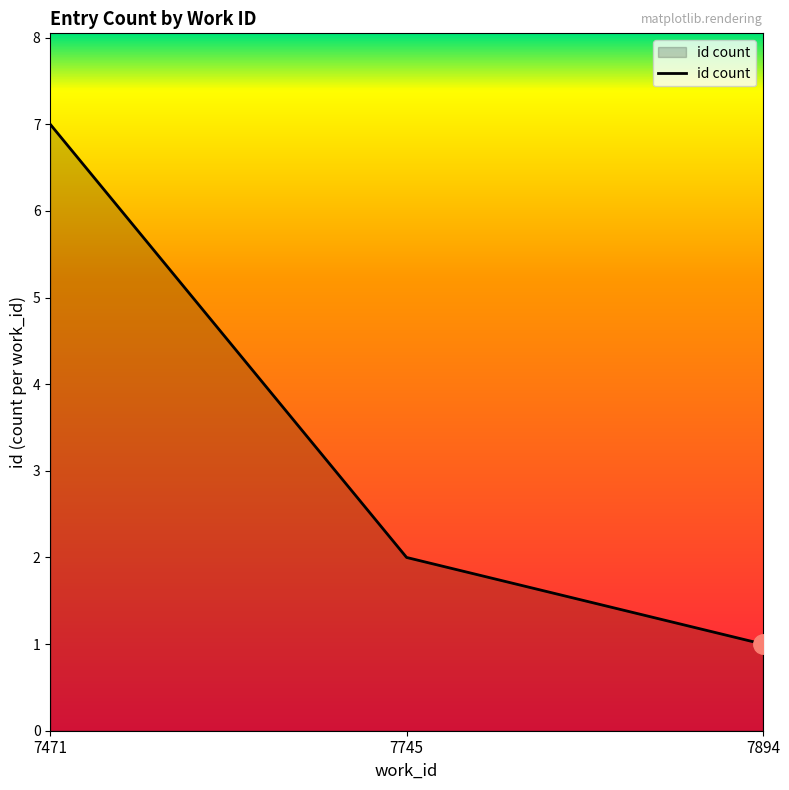

Rank the categories by value from lowest to highest.

7894, 7745, 7471